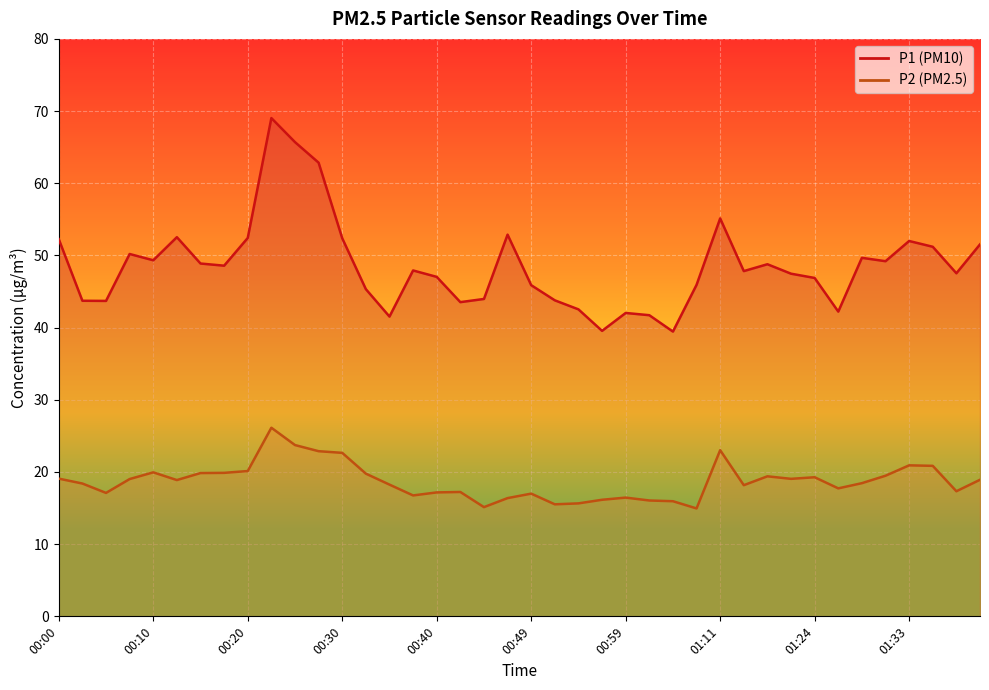

Read the P2 value at 01:26.

17.7